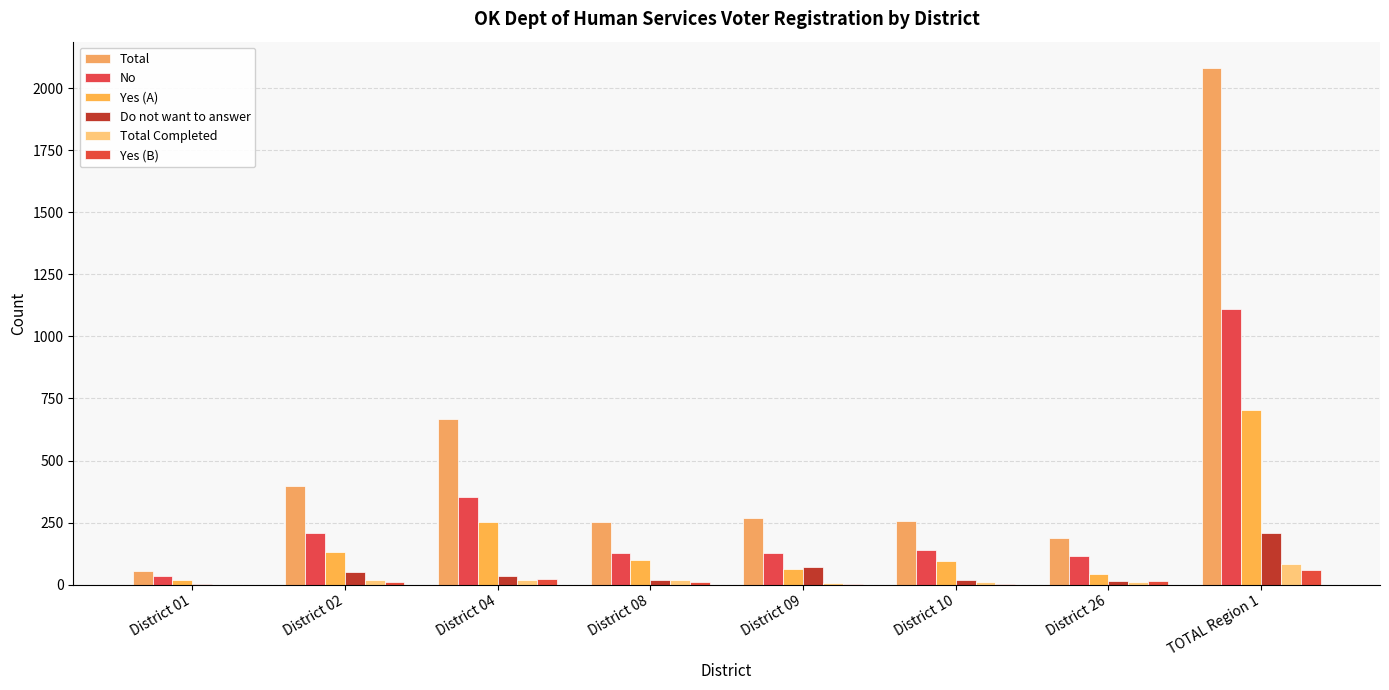

Which has a higher value, TOTAL Region 1 or District 01?

TOTAL Region 1